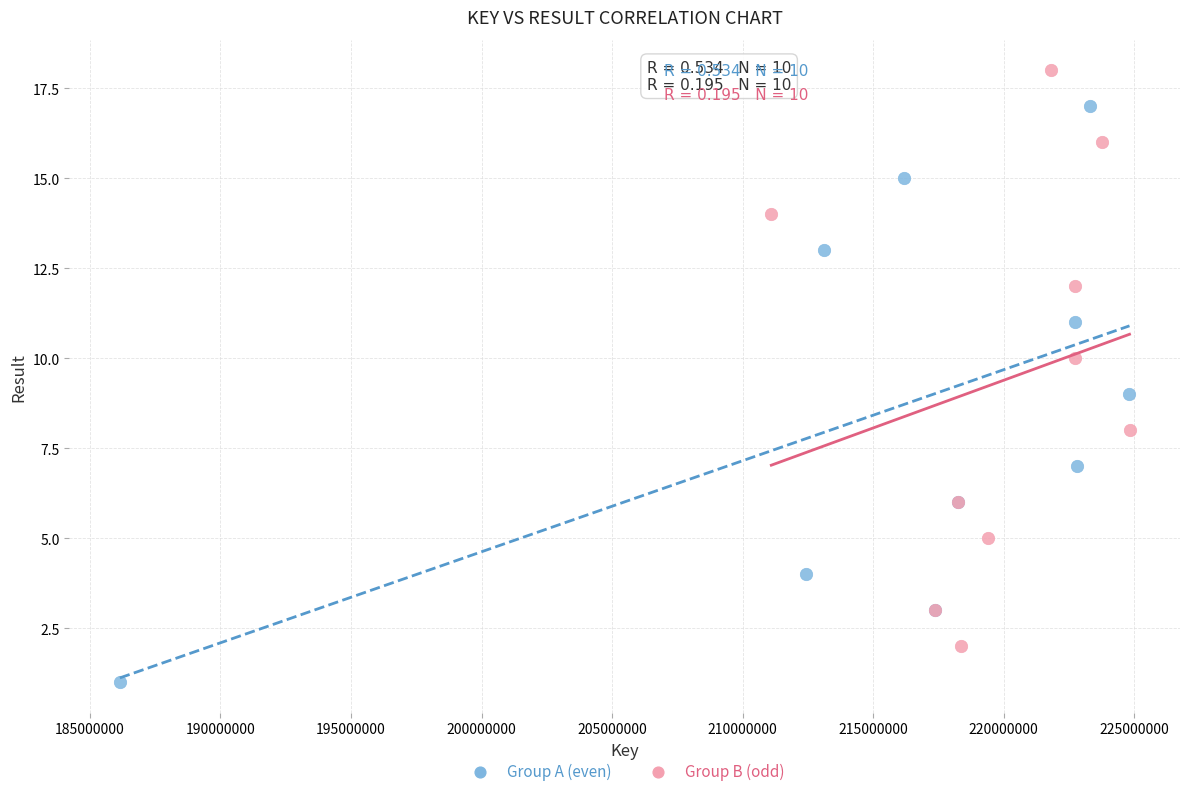

Which series reaches the maximum Y coordinate?

Group B (odd)